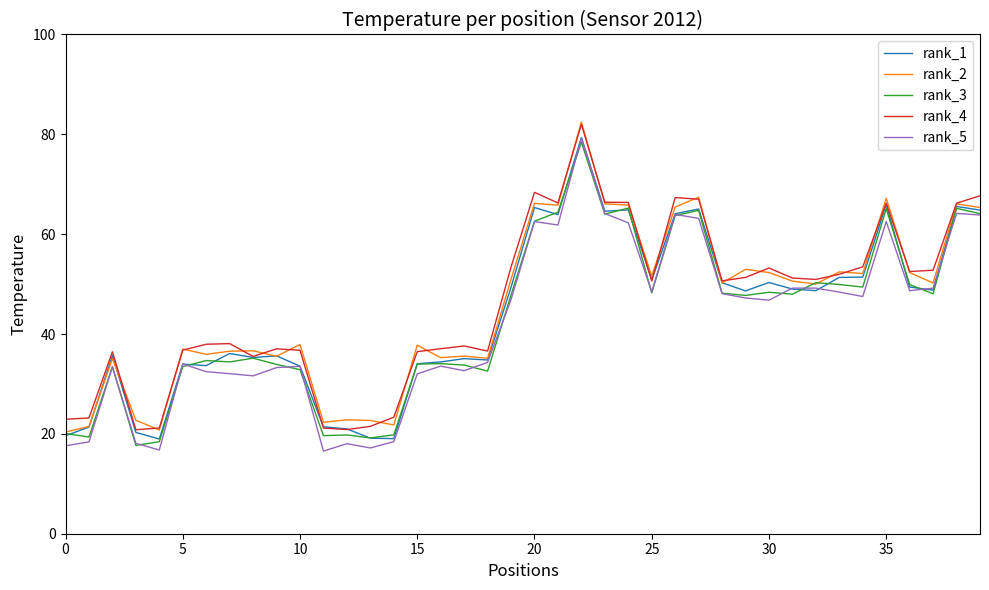

Which series ends up on top after the final intersection of rank_2 and rank_3?

rank_2